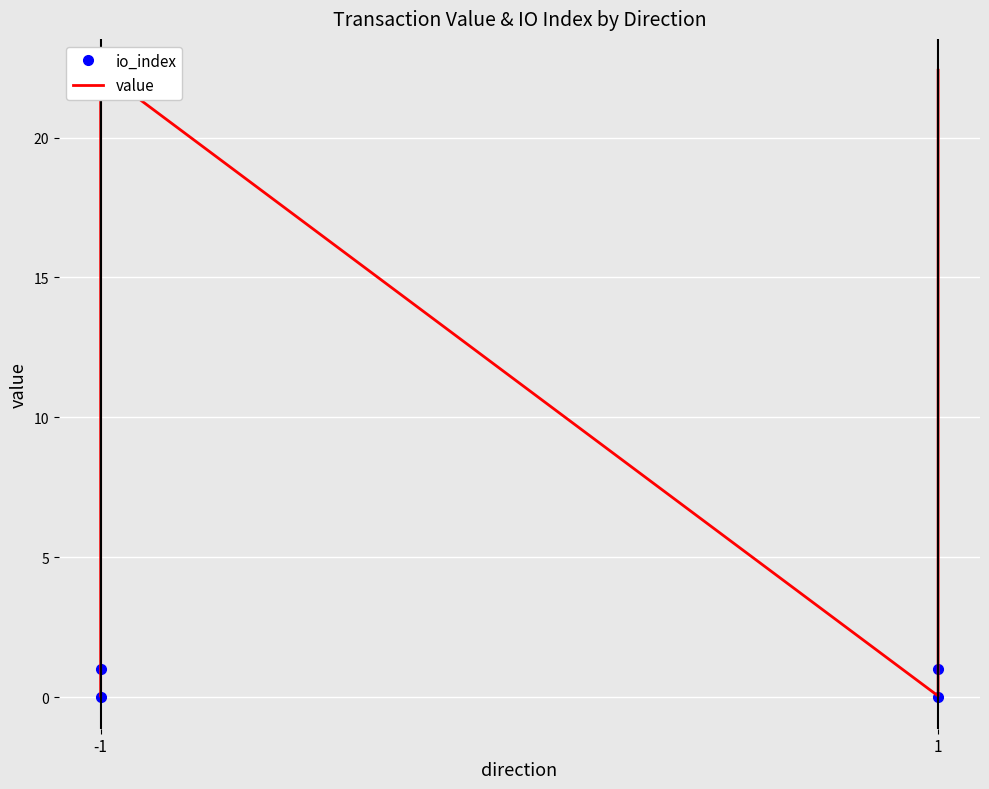

True or false: value and io_index cross at least once.

False